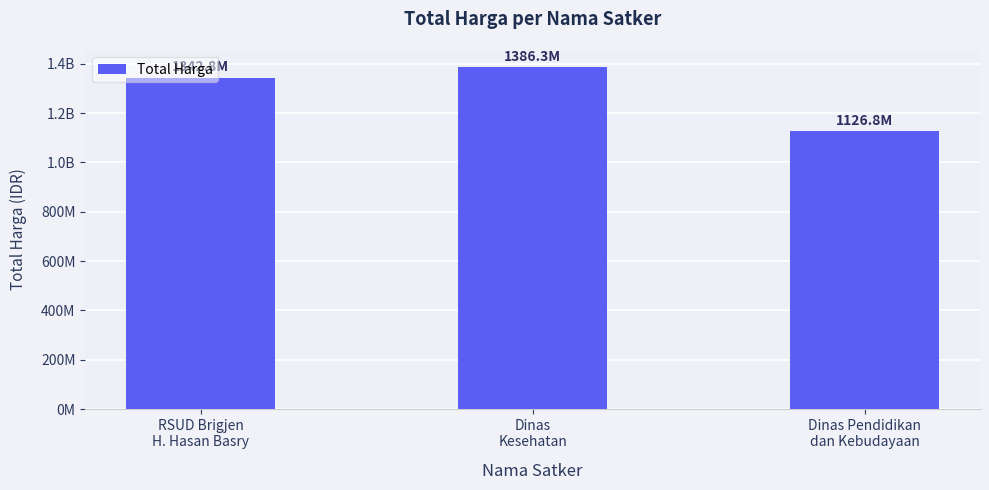

Between RSUD Brigjen
H. Hasan Basry and Dinas Pendidikan
dan Kebudayaan, which is larger?

RSUD Brigjen
H. Hasan Basry